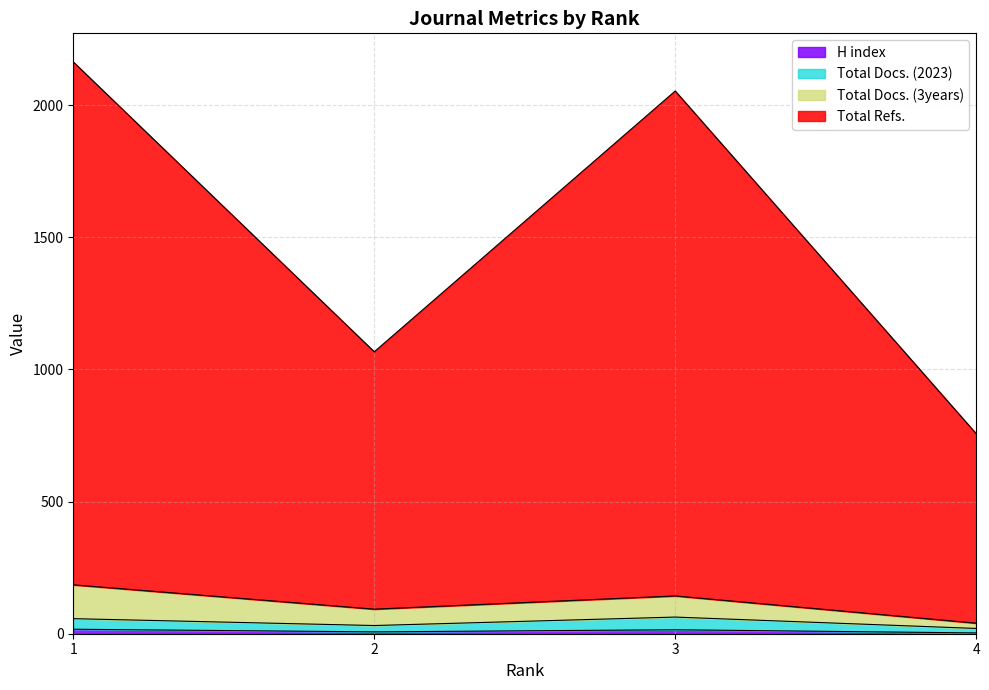

Reading left to right, extract all data points from this chart.

H index: 1=17	2=7	3=15	4=3
Total Docs. (2023): 1=57	2=31	3=63	4=20
Total Docs. (3years): 1=185	2=93	3=143	4=40
Total Refs.: 1=2164	2=1067	3=2054	4=757